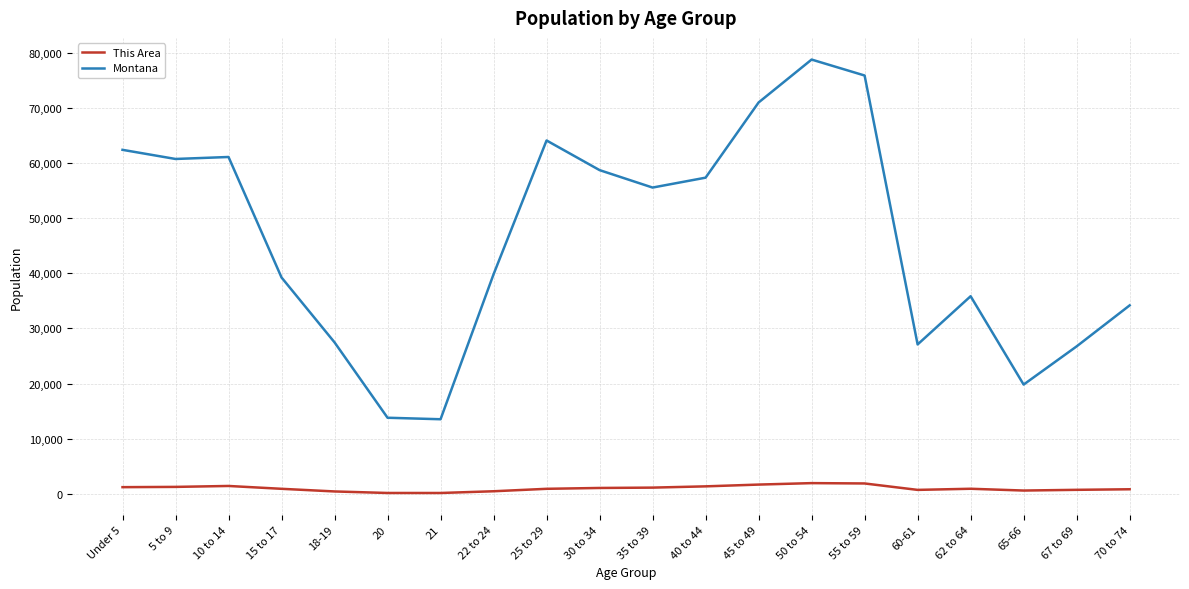

The value of Montana at 25 to 29 is 64123. True or false?

True